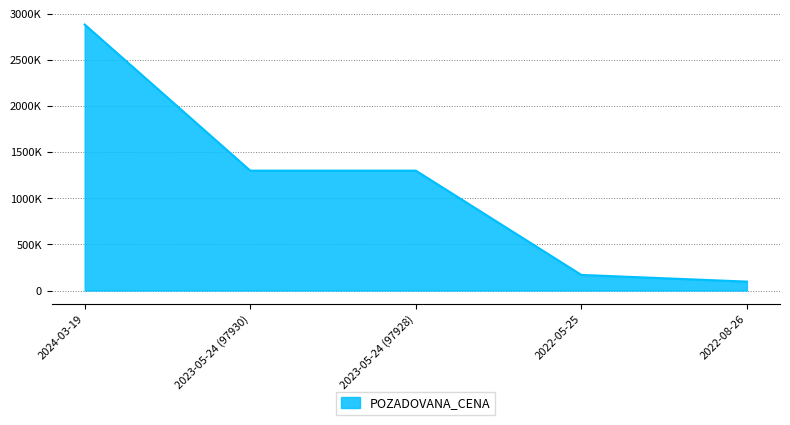

Is this an area chart (filled region under the line)?

Yes